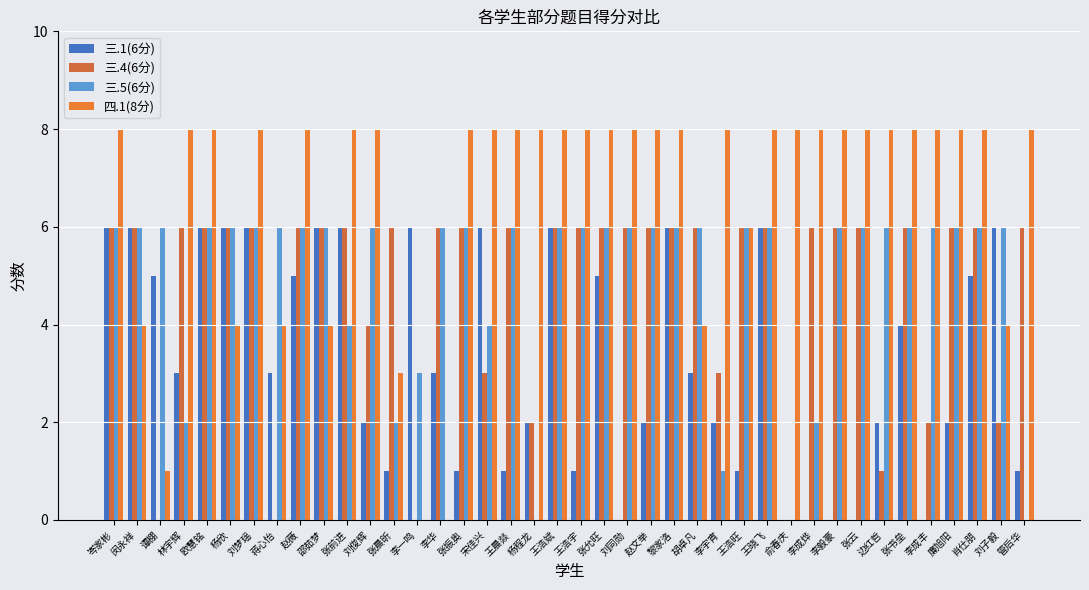

Are the bars horizontal?

No